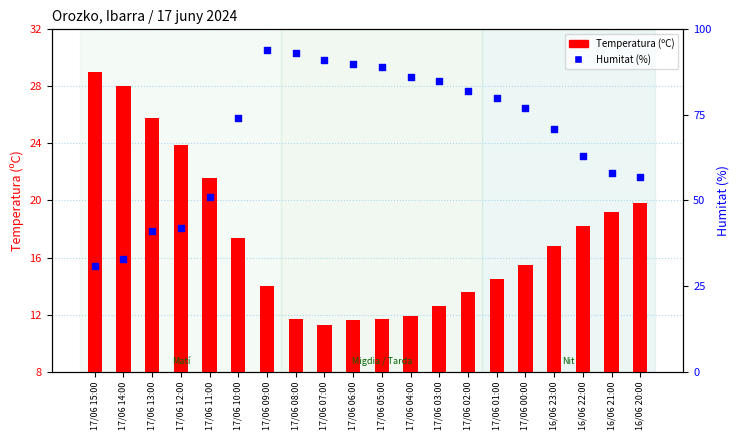

Which series has the largest total across all categories?

Humitat (%)